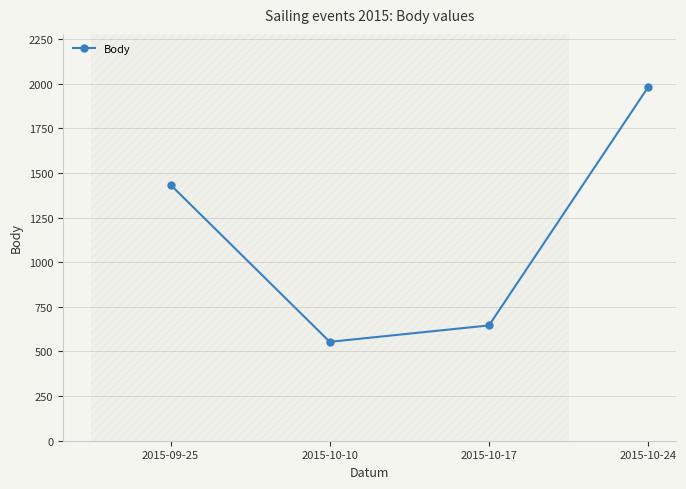

What is the label of the 3rd point from the left?

2015-10-17